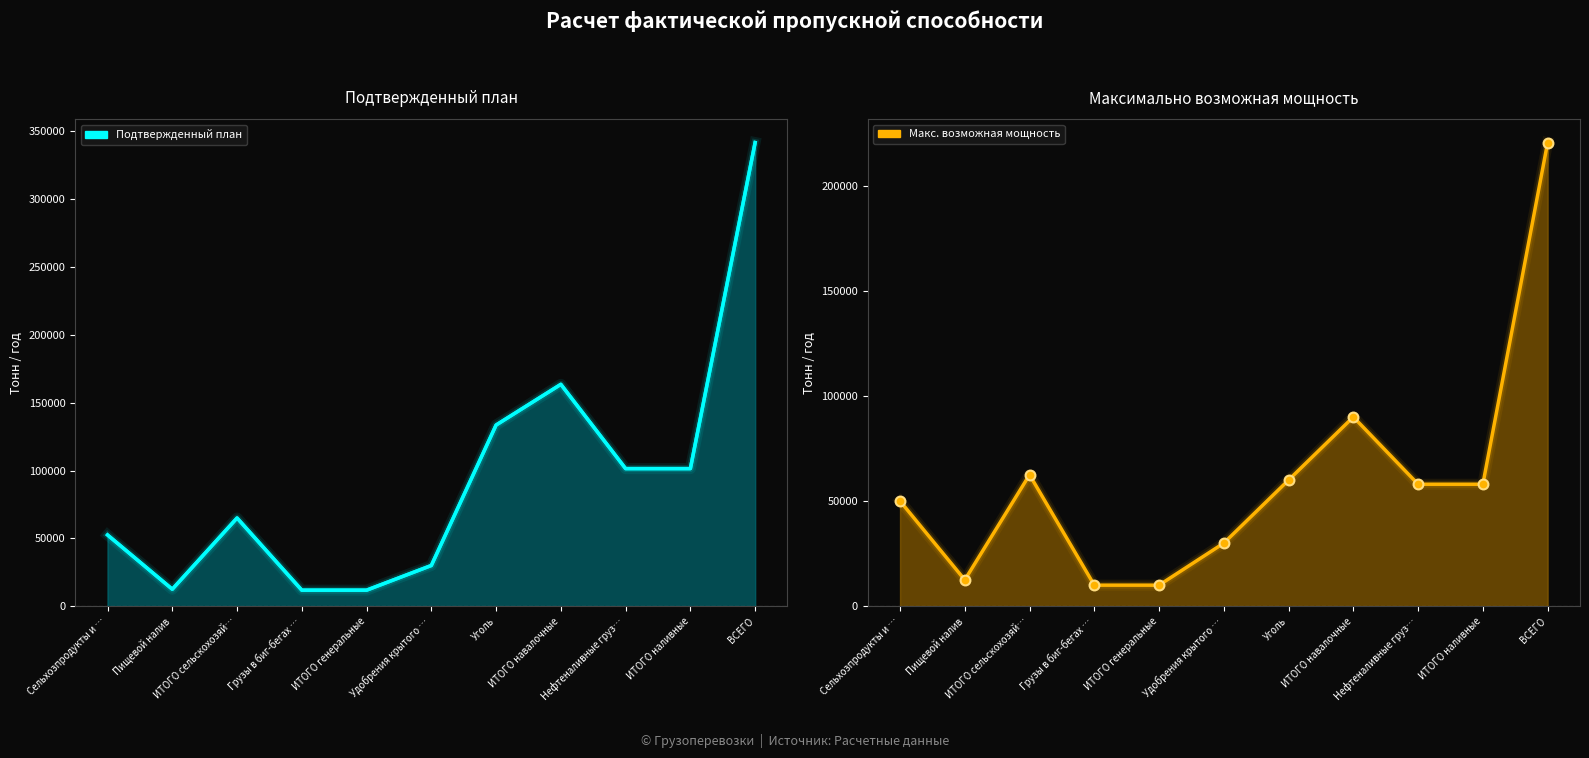

Which series reaches the minimum Y coordinate?

Максимально возможная мощность